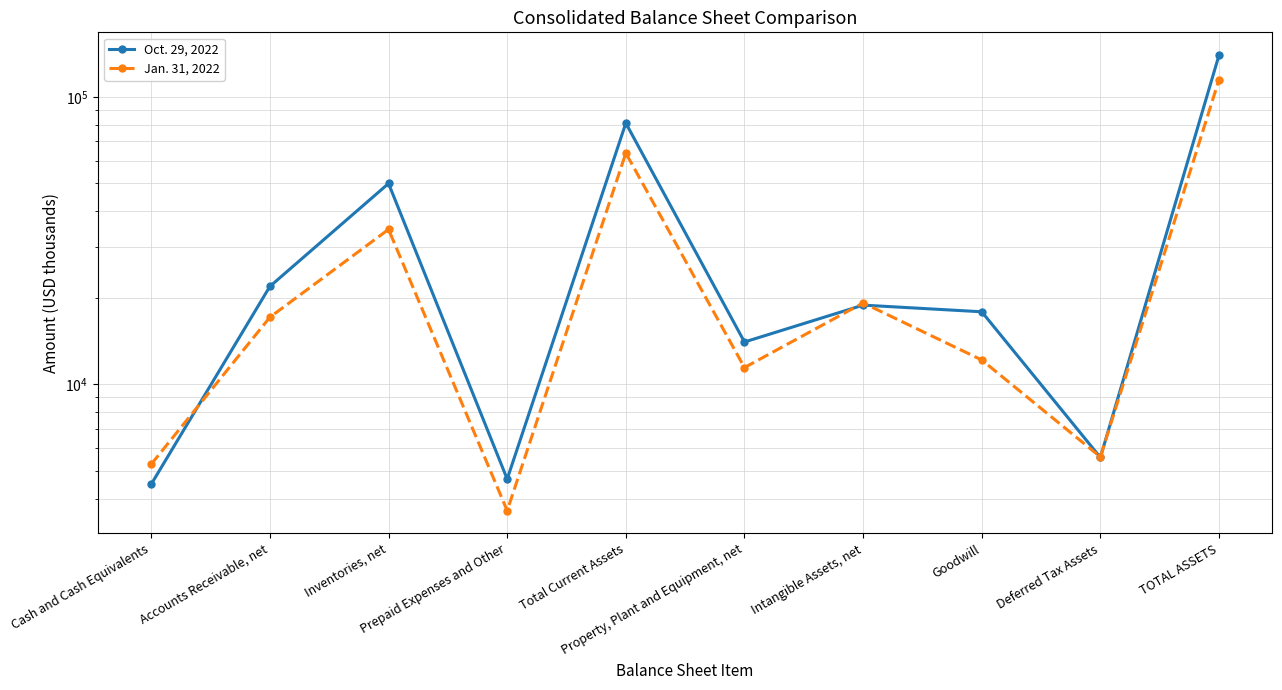

Where is the first local minimum for Oct. 29, 2022?

Prepaid Expenses and Other